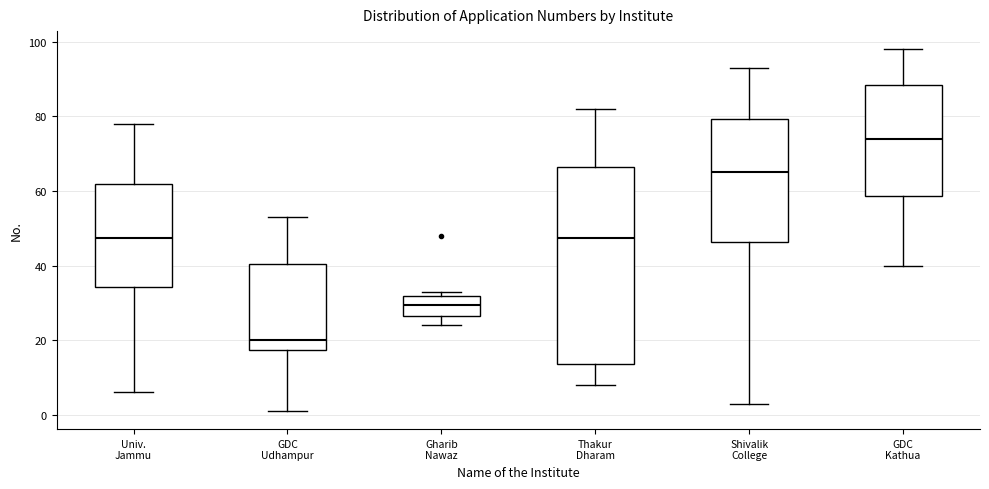

Where is the lower edge of the box for Univ. Jammu on the y-axis? The values are not printed on the chart, so give them approximately, as read against the axis.

34